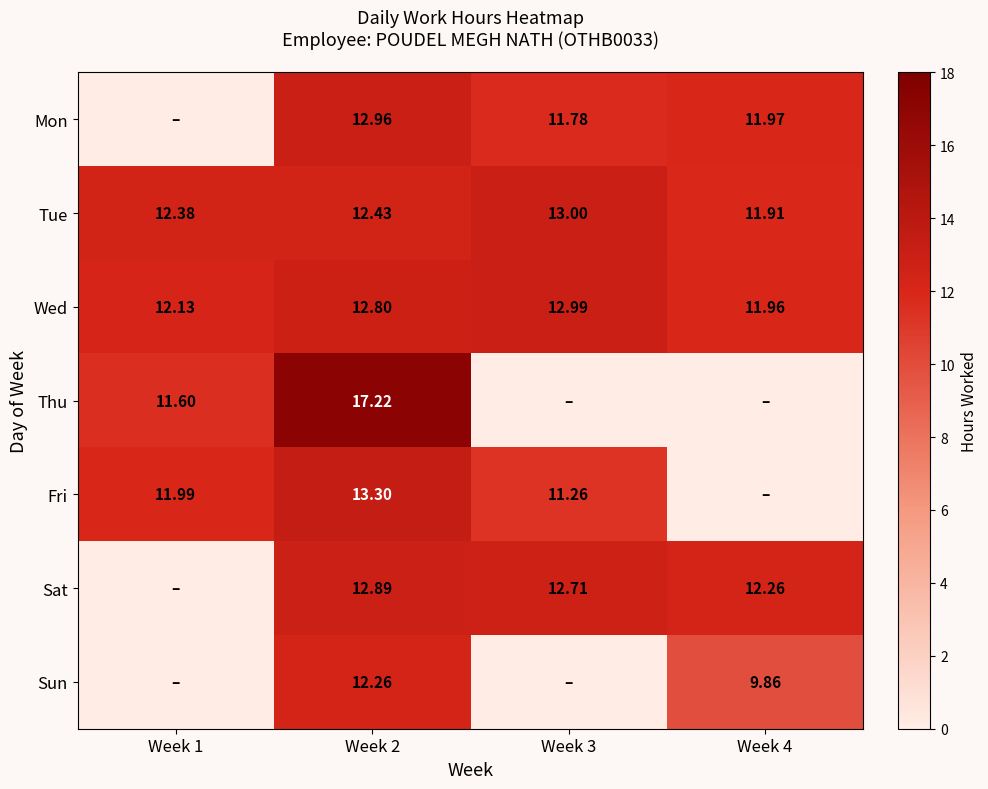

Is the value of Tue at Week 1 greater than the value of Wed at Week 3?

No